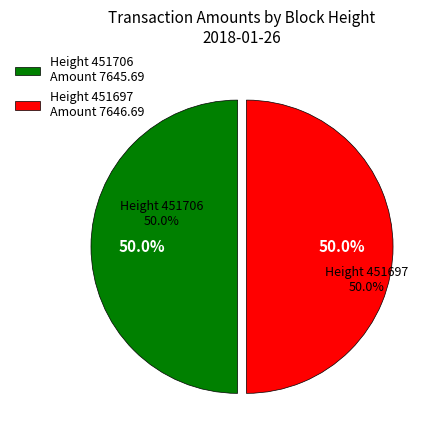

What percentage is NOT represented by 451706?

50.0%